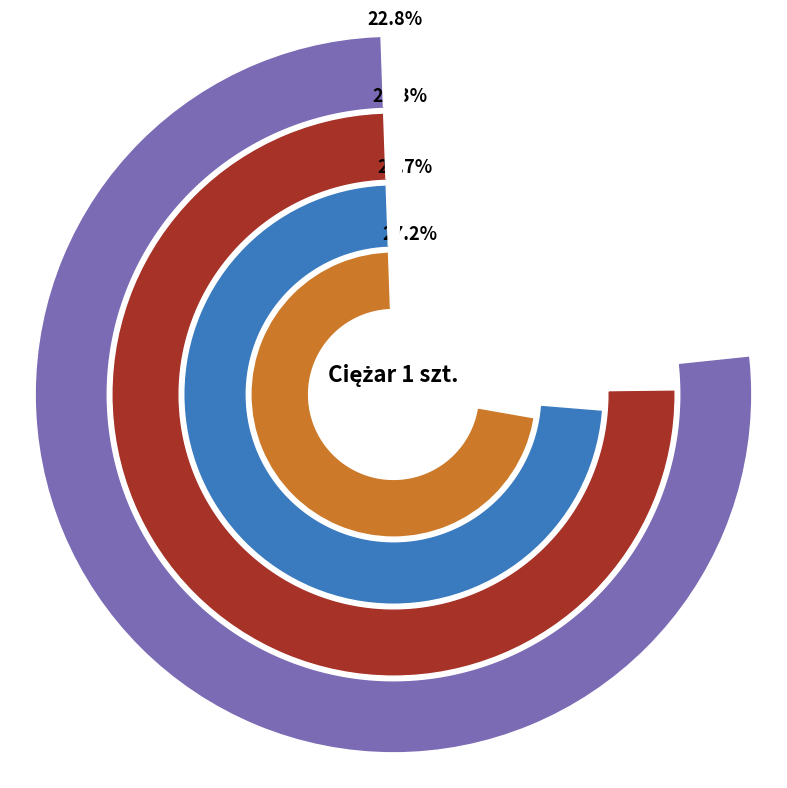

How many slices are in this pie chart?

4